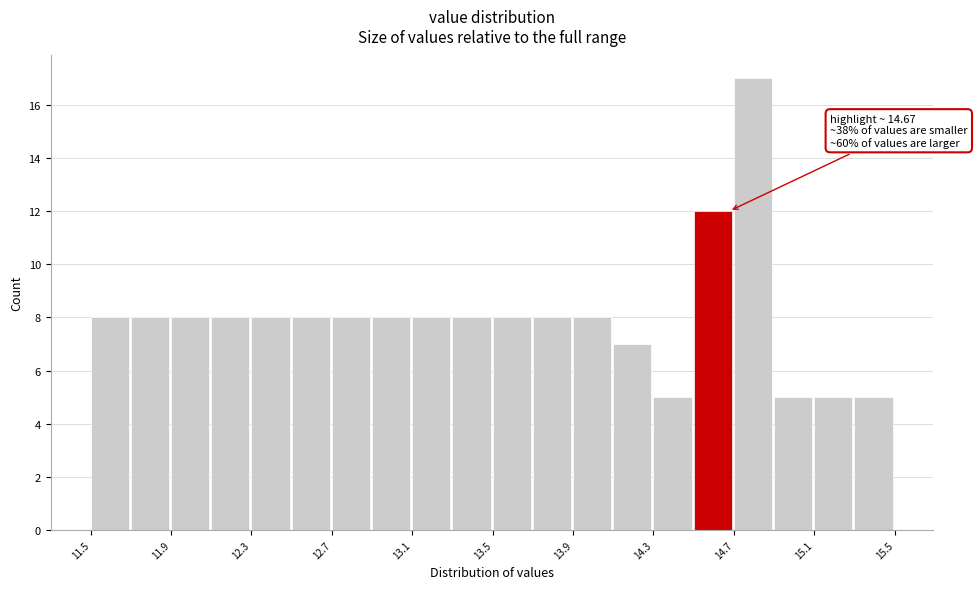

Read against the x-axis, roughly where is the centre of the tallest bar?

14.80